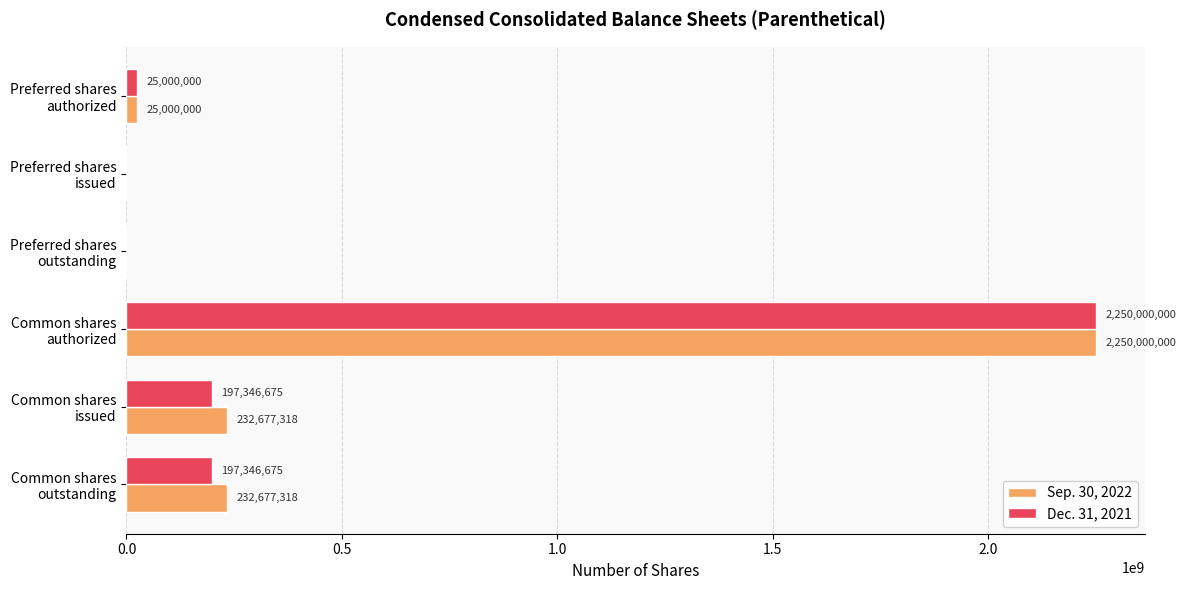

Which series has the largest total across all categories?

Sep. 30, 2022